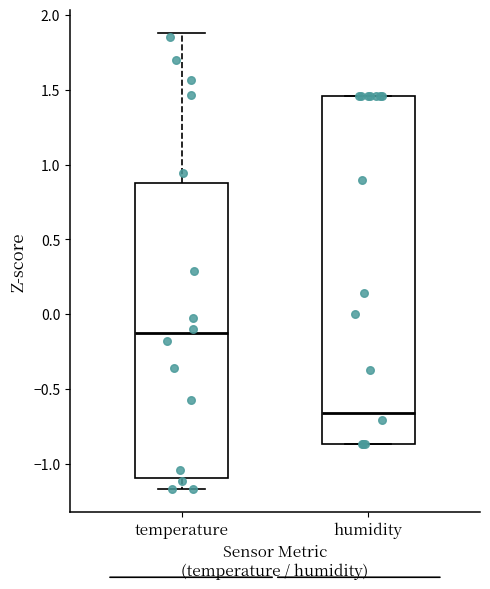

Reading left to right, transcribe this box plot: for each box, give where its median line is, the range the box spans, and where its two whiskers end, as read against the y-axis. The values are not printed on the chart, so give them approximately, as read against the axis.

temperature: median -0.15, box -1.10 to 0.90, whiskers -1.15 to 1.90
humidity: median -0.65, box -0.85 to 1.45, whiskers -0.85 to 1.45